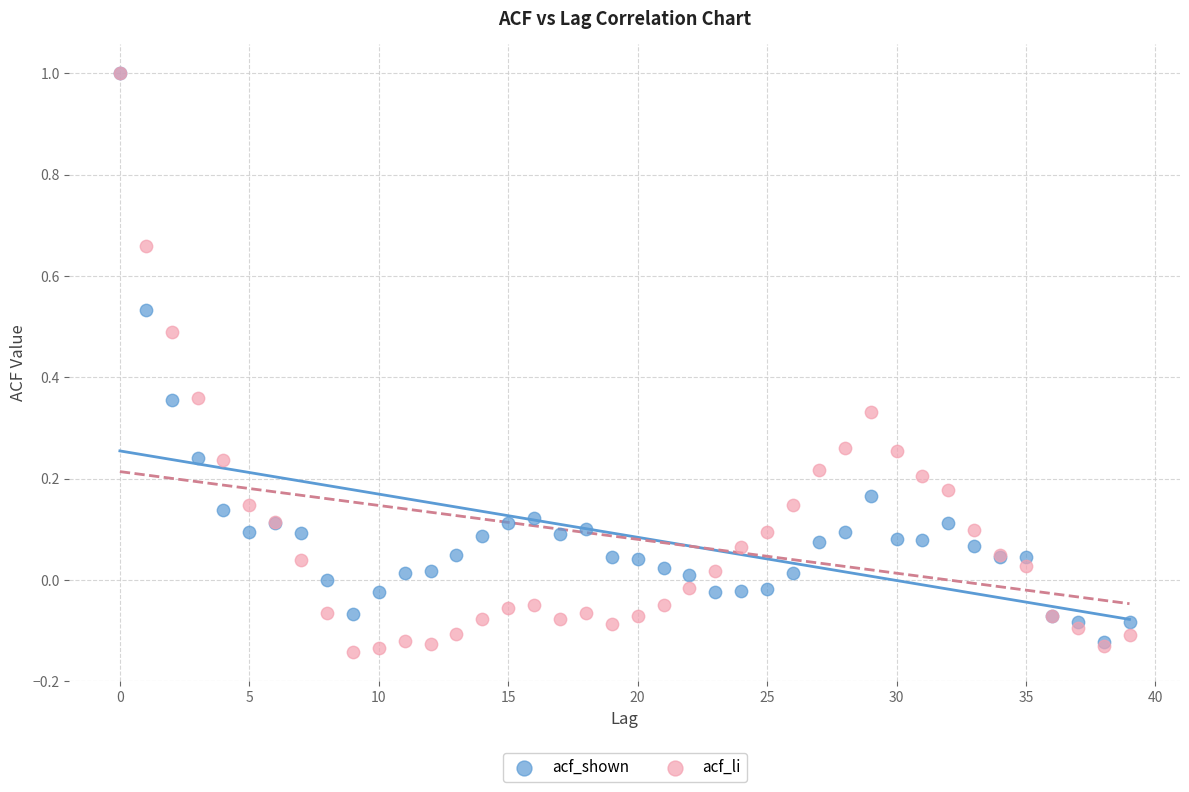

What are all the series names shown in the legend?

acf_shown, acf_li